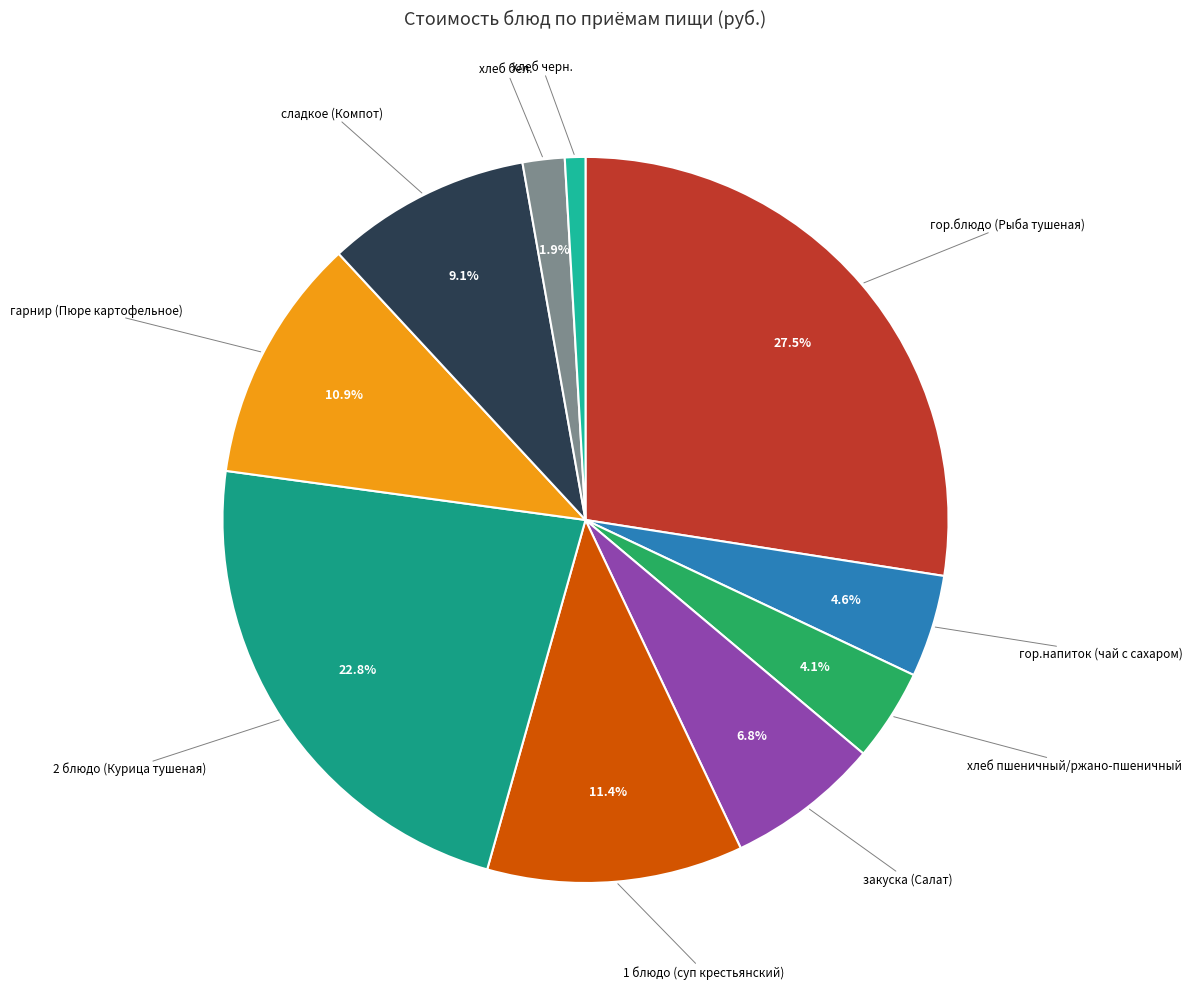

Between закуска (Салат) and 2 блюдо (Курица тушеная), which is larger?

2 блюдо (Курица тушеная)